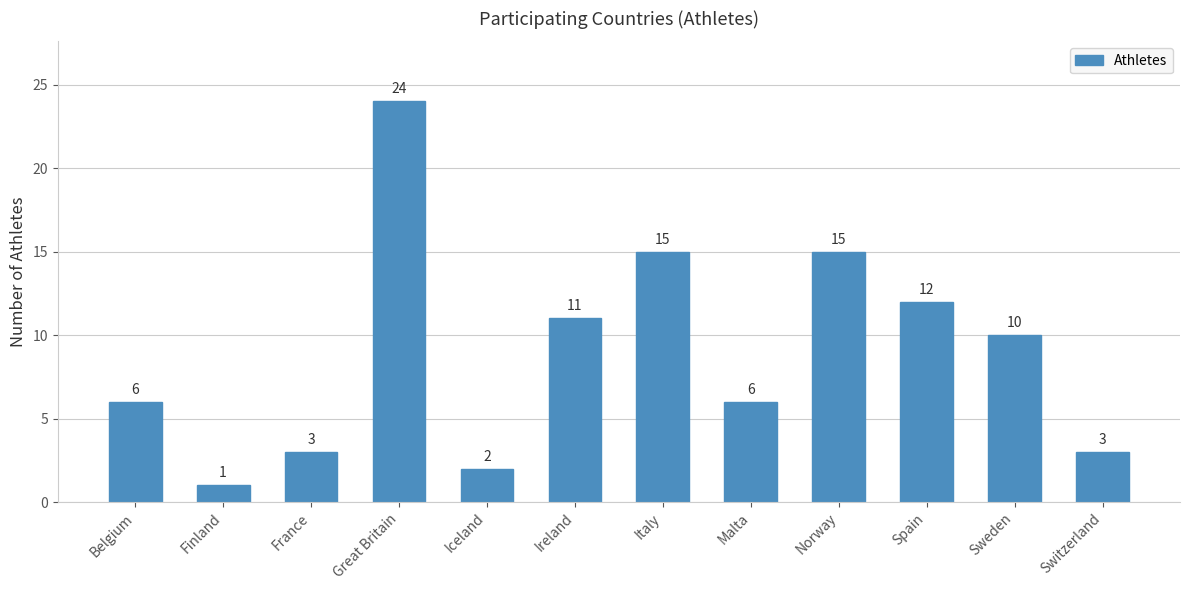

Where does the data first go above 10?

Great Britain